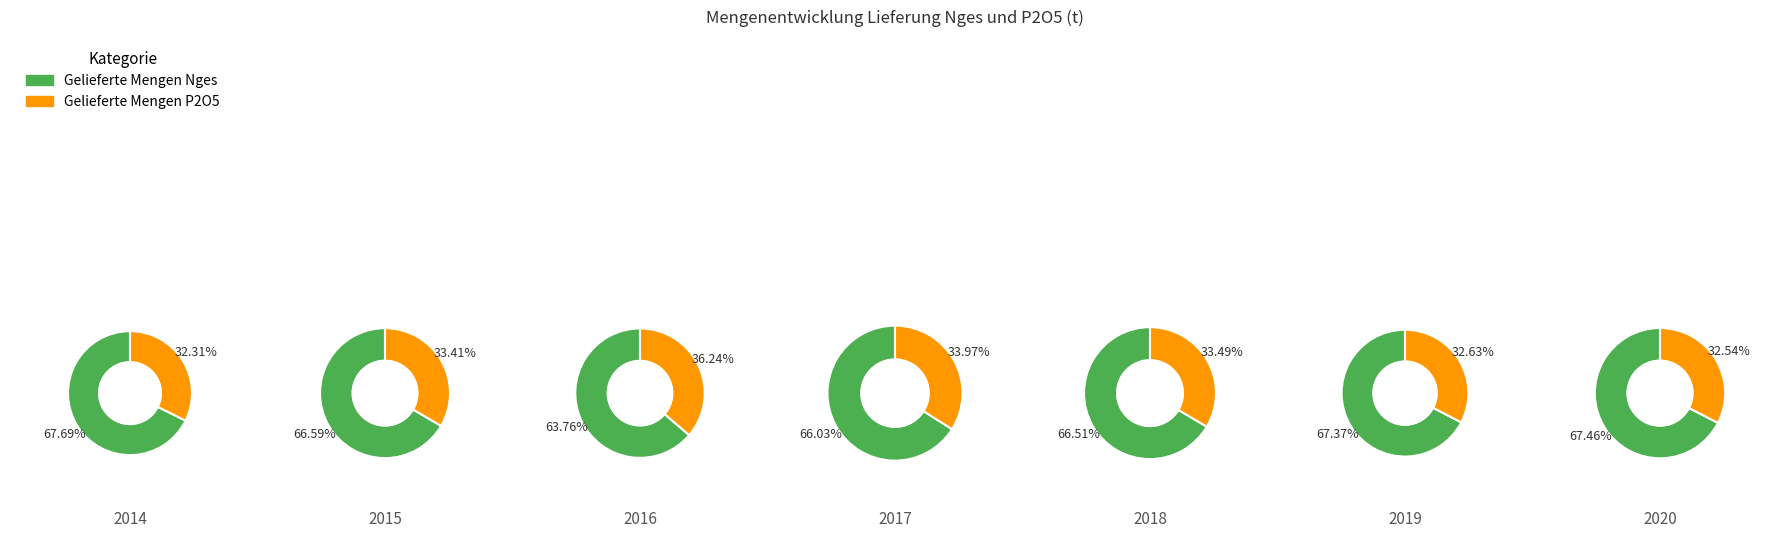

Which slice is the smallest?

2014